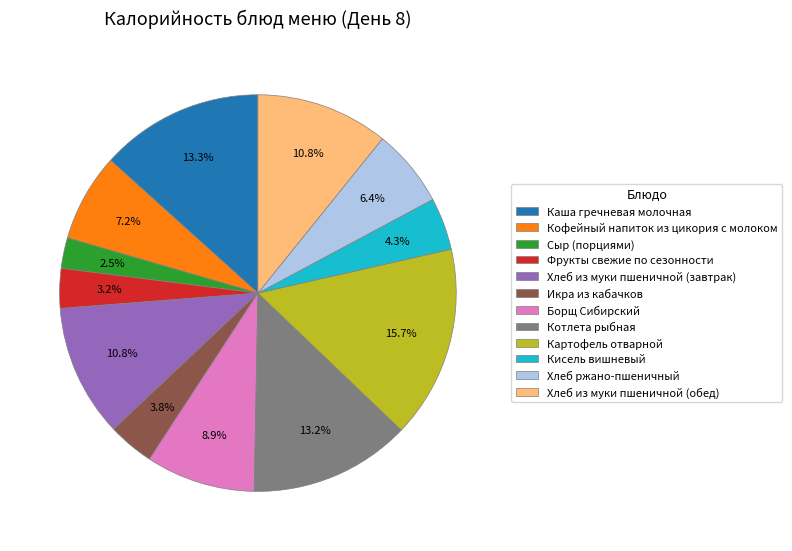

To the nearest percent, what is the difference between the largest and smallest slice percentages?

13%